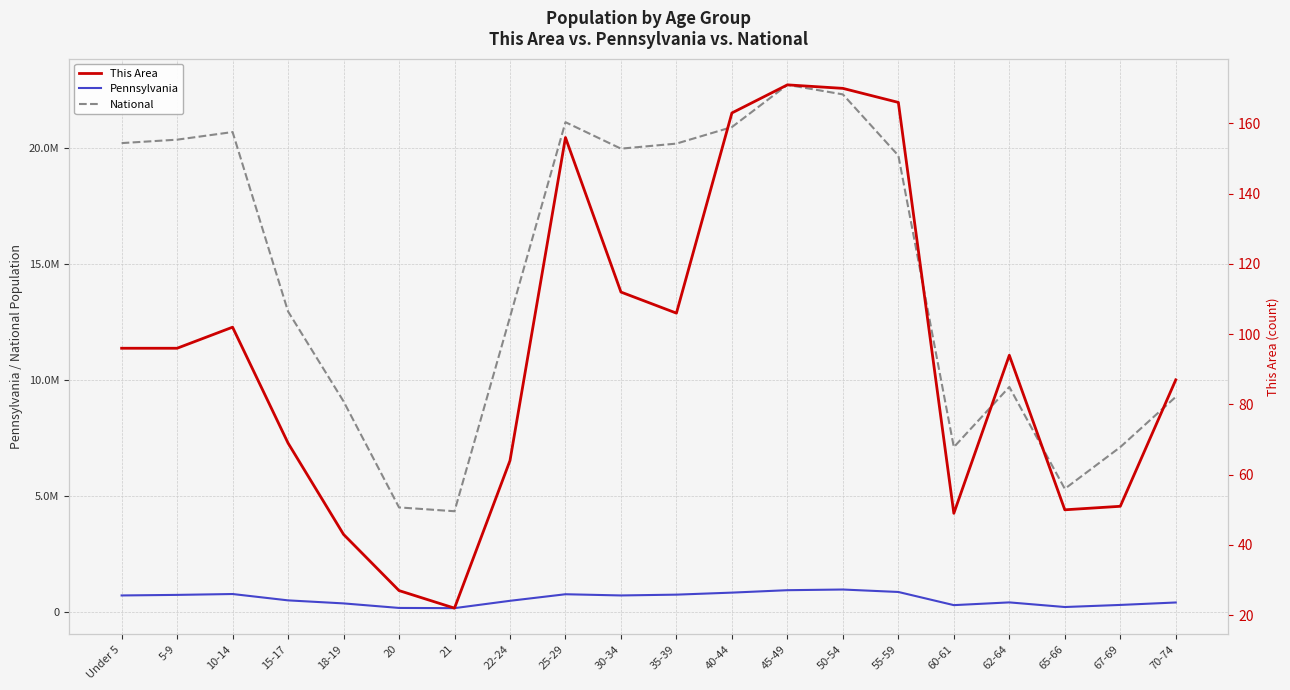

At which label is National closest to 13531442?

15-17